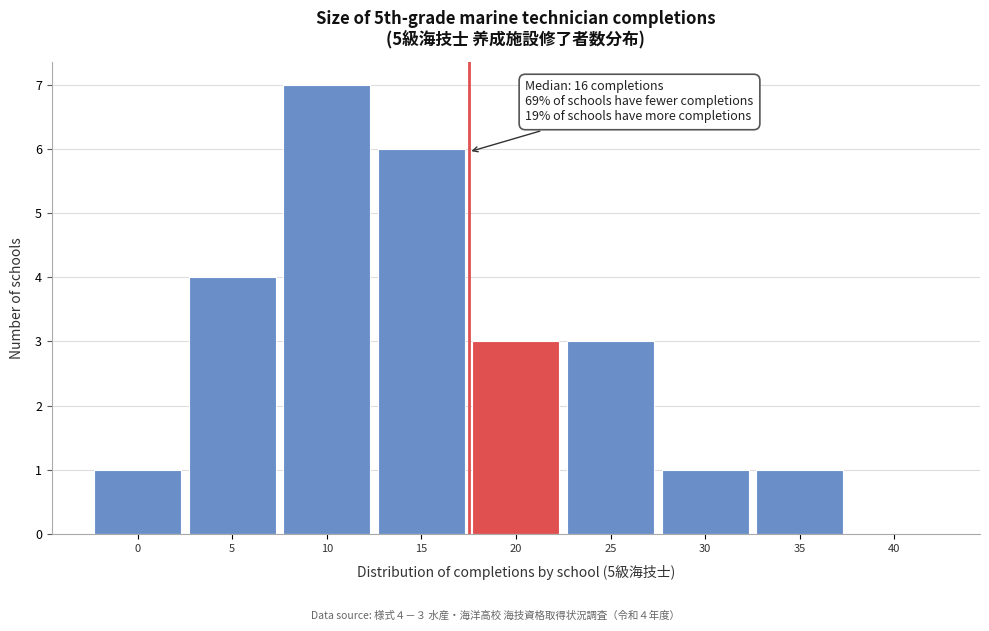

Reading right to left, extract all data points from this chart.

40=0	35=1	30=1	25=3	20=3	15=6	10=7	5=4	0=1